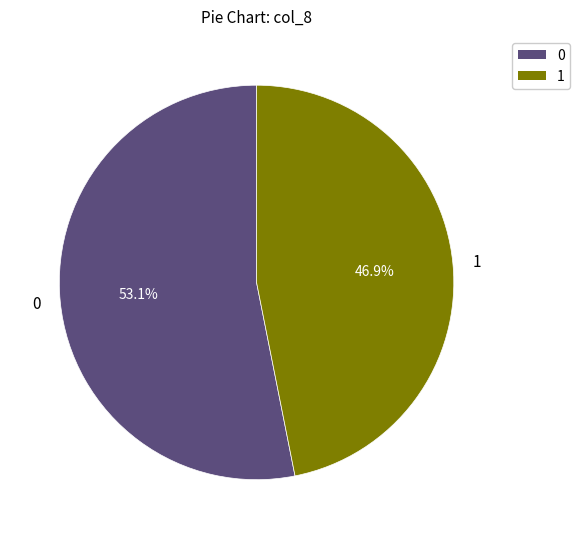

Do 1 and 0 together represent more than half of the pie?

Yes